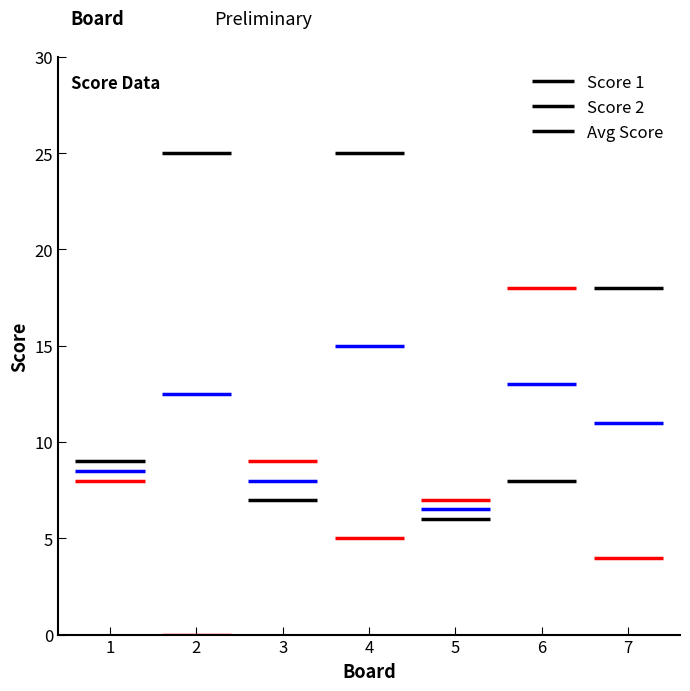

What value does the Score 1 series have at 2, to the nearest 5?

25